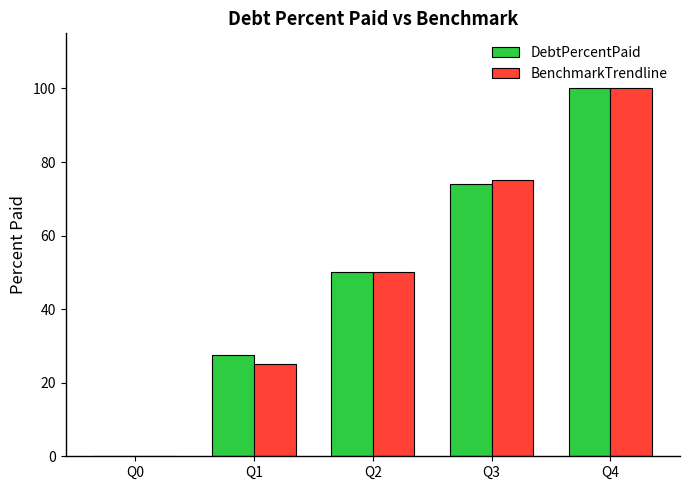

What is the average value of the DebtPercentPaid series?

50.4